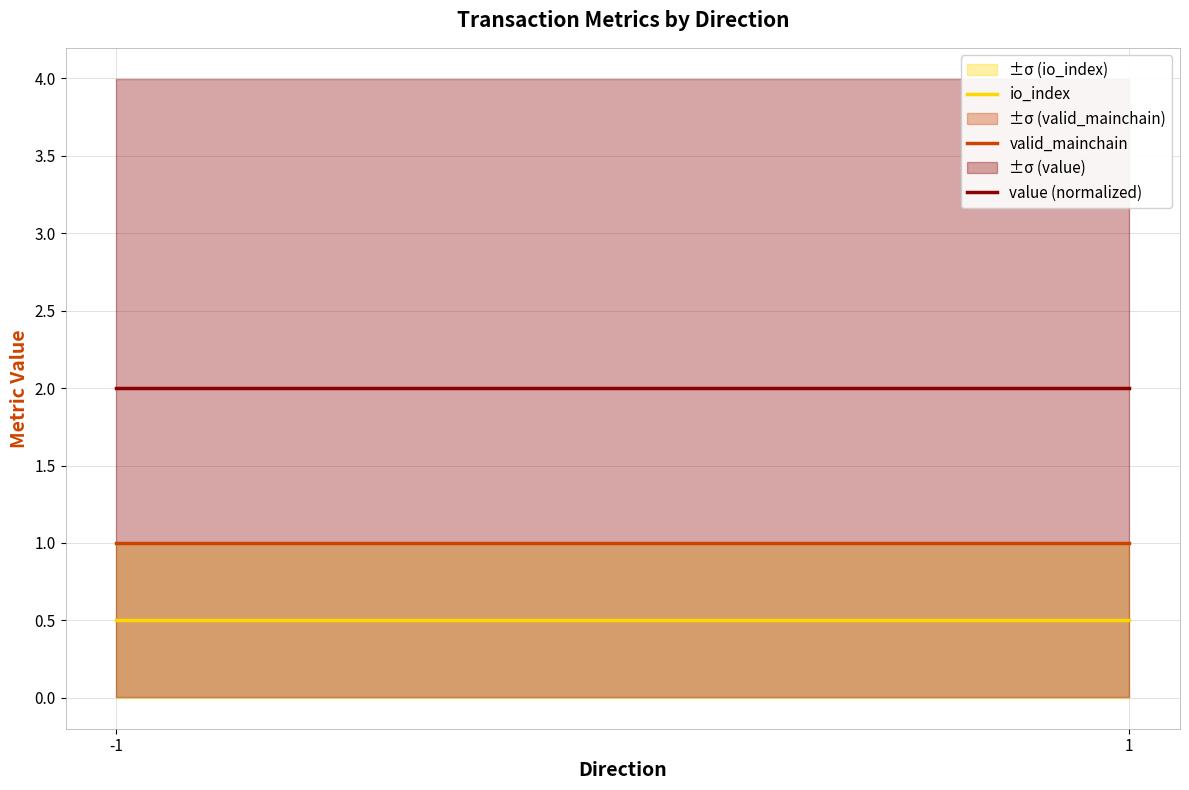

What is the value of the value (normalized) point at the 1st from the left?

2.0